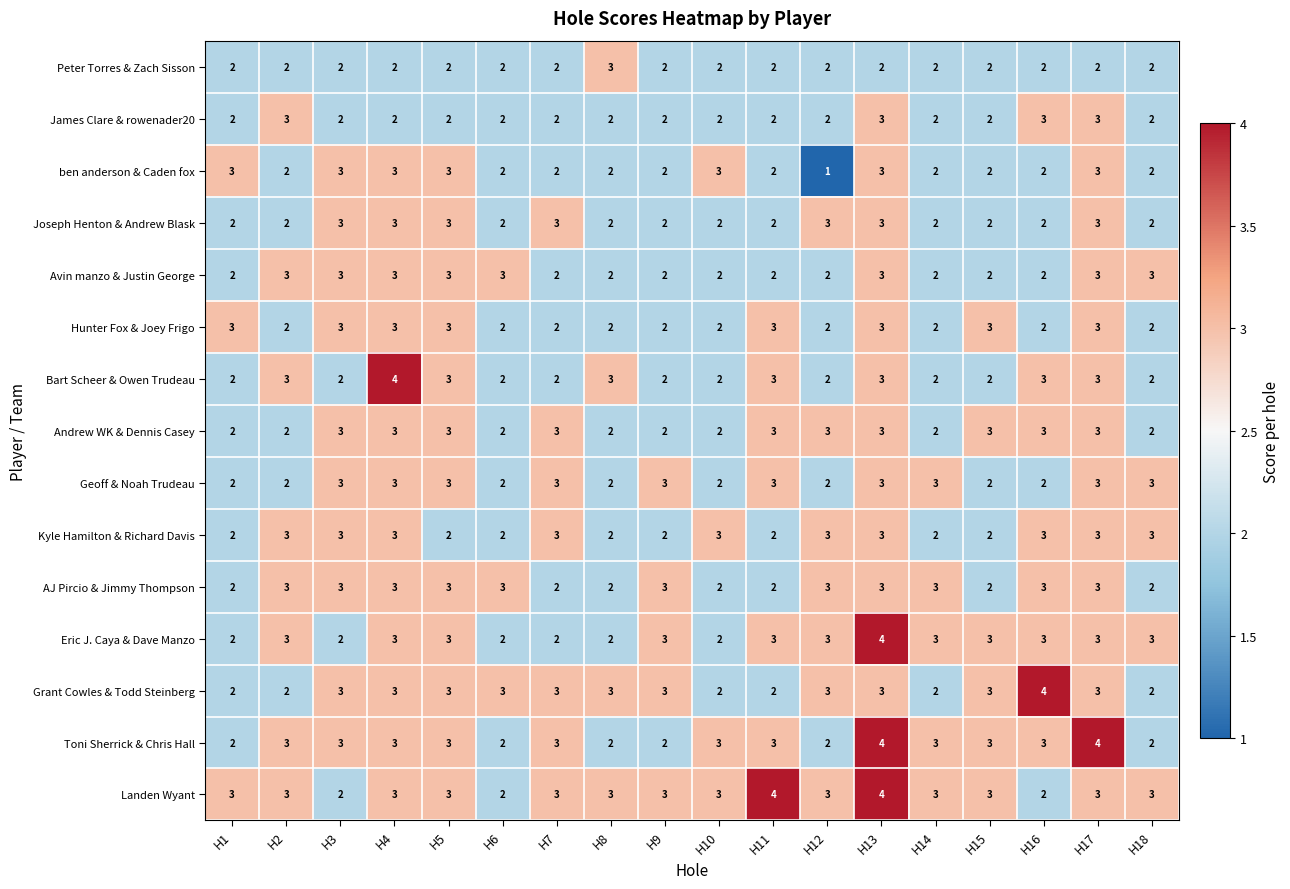

What is the approximate value of Joseph Henton & Andrew Blask at H12?

3